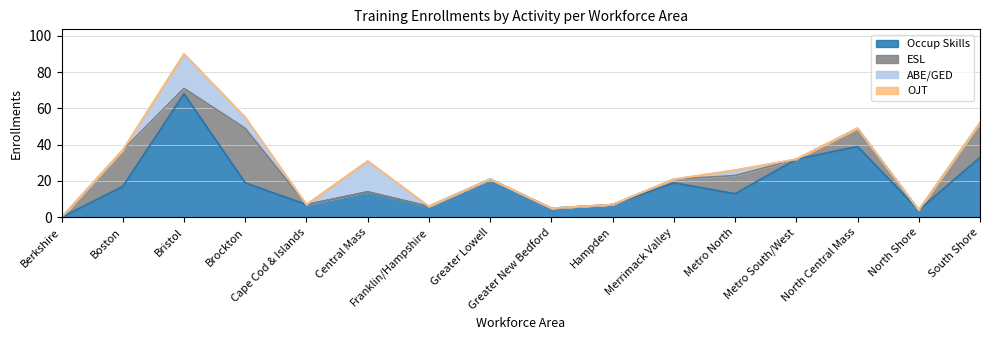

True or false: OJT and ESL cross at least once.

False